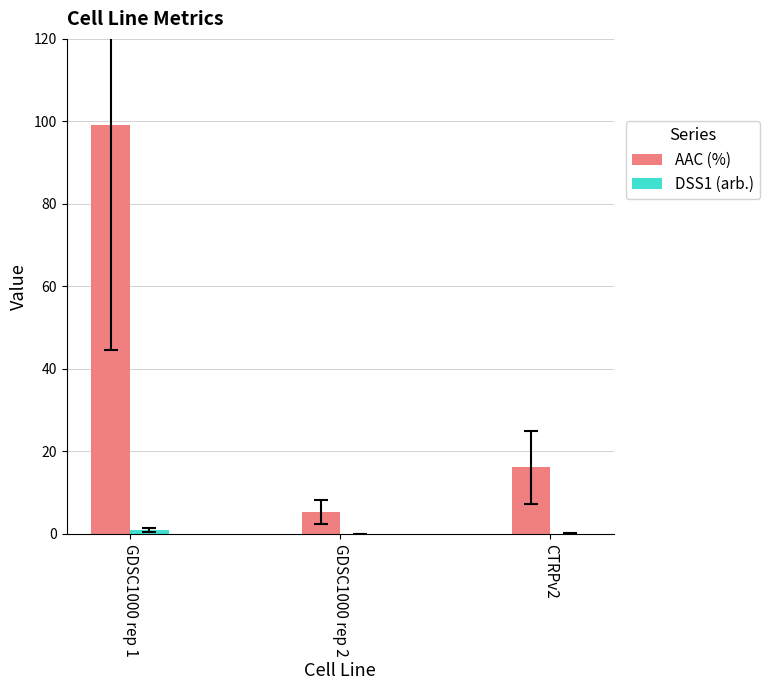

Count the number of data series in this chart.

2